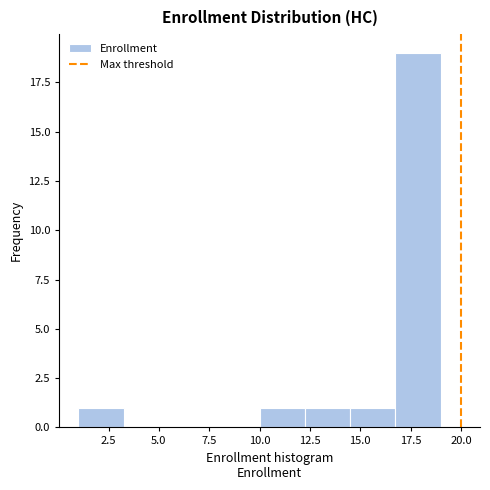

Reading left to right, transcribe this chart: for each bar, give the range it covers on the x-axis and its height. Neither the bar edges nor the heights are printed on the chart, so give them approximately, as read against the axes.

1.00 to 3.25: 1
3.25 to 5.50: 0
5.50 to 7.75: 0
7.75 to 10.00: 0
10.00 to 12.25: 1
12.25 to 14.50: 1
14.50 to 16.75: 1
16.75 to 19.00: 19